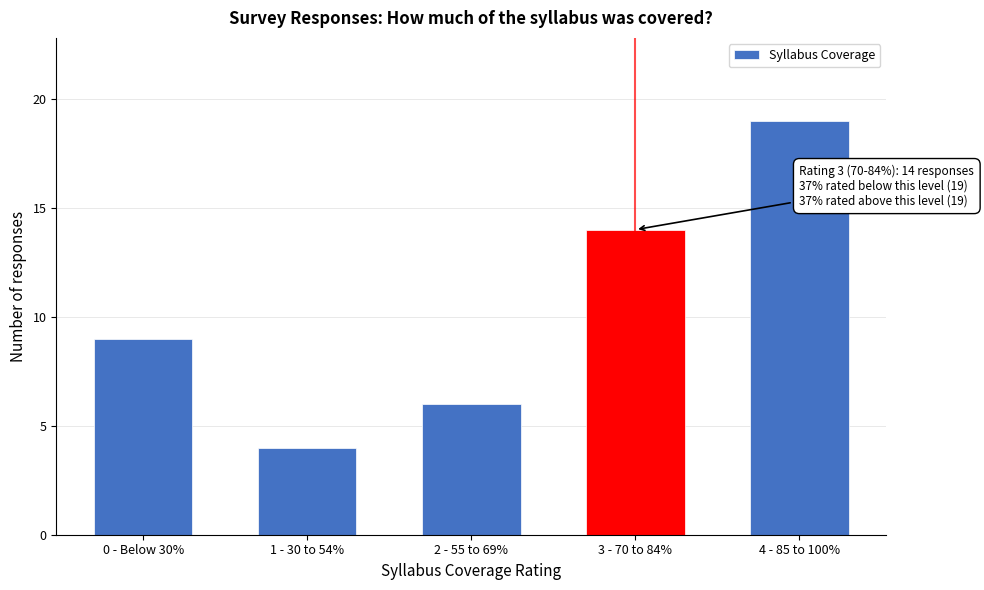

Reading left to right, list all the values displayed in this chart.

0 - Below 30%=9	1 - 30 to 54%=4	2 - 55 to 69%=6	3 - 70 to 84%=14	4 - 85 to 100%=19